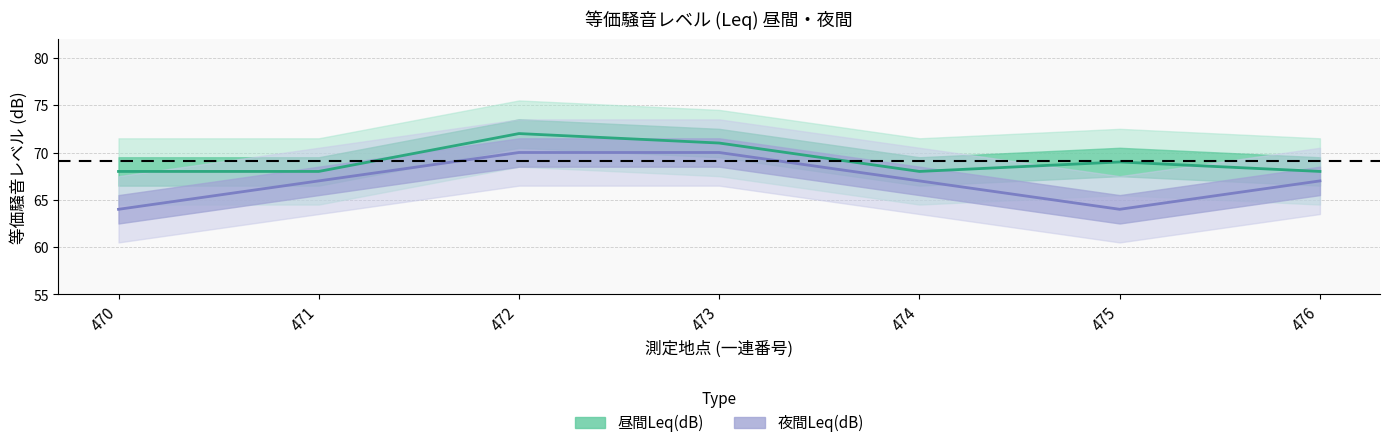

At which category is the sum across all series the highest?

472